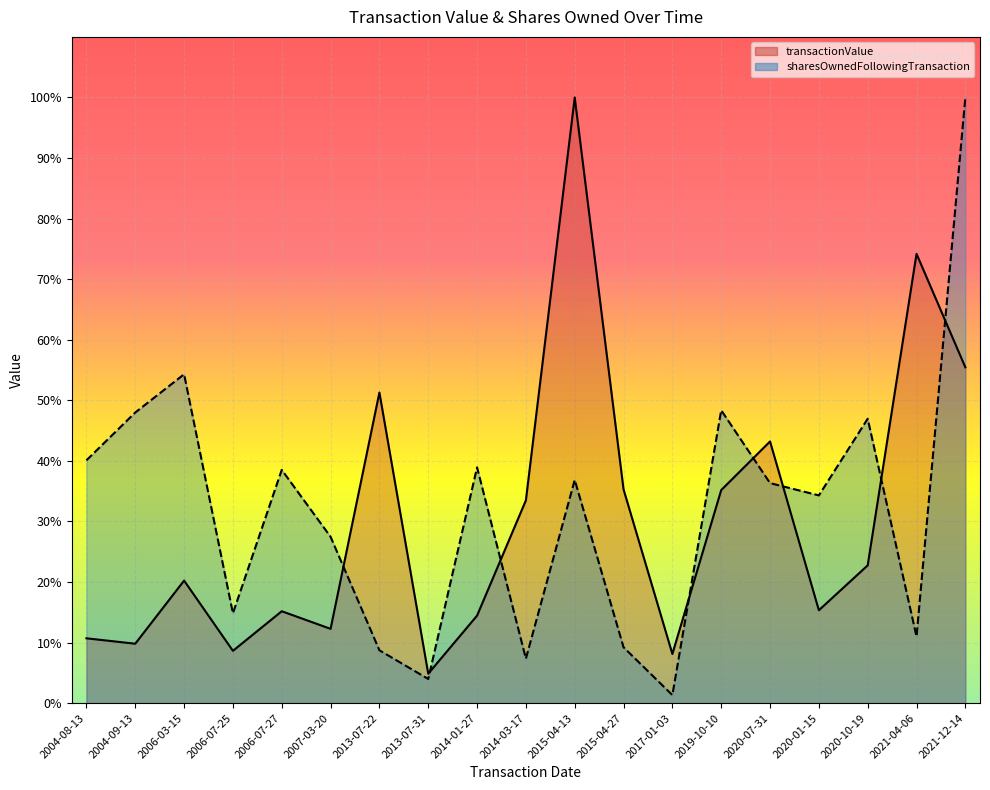

Between 2013-07-31 and 2021-12-14, which is larger?

2021-12-14